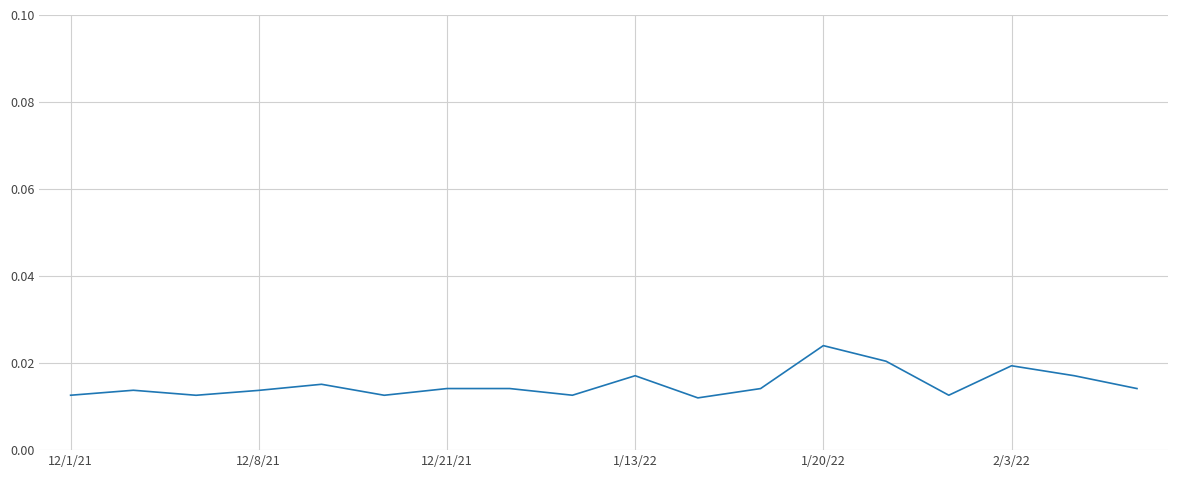

Which label corresponds to the largest value in the chart?

1/20/22